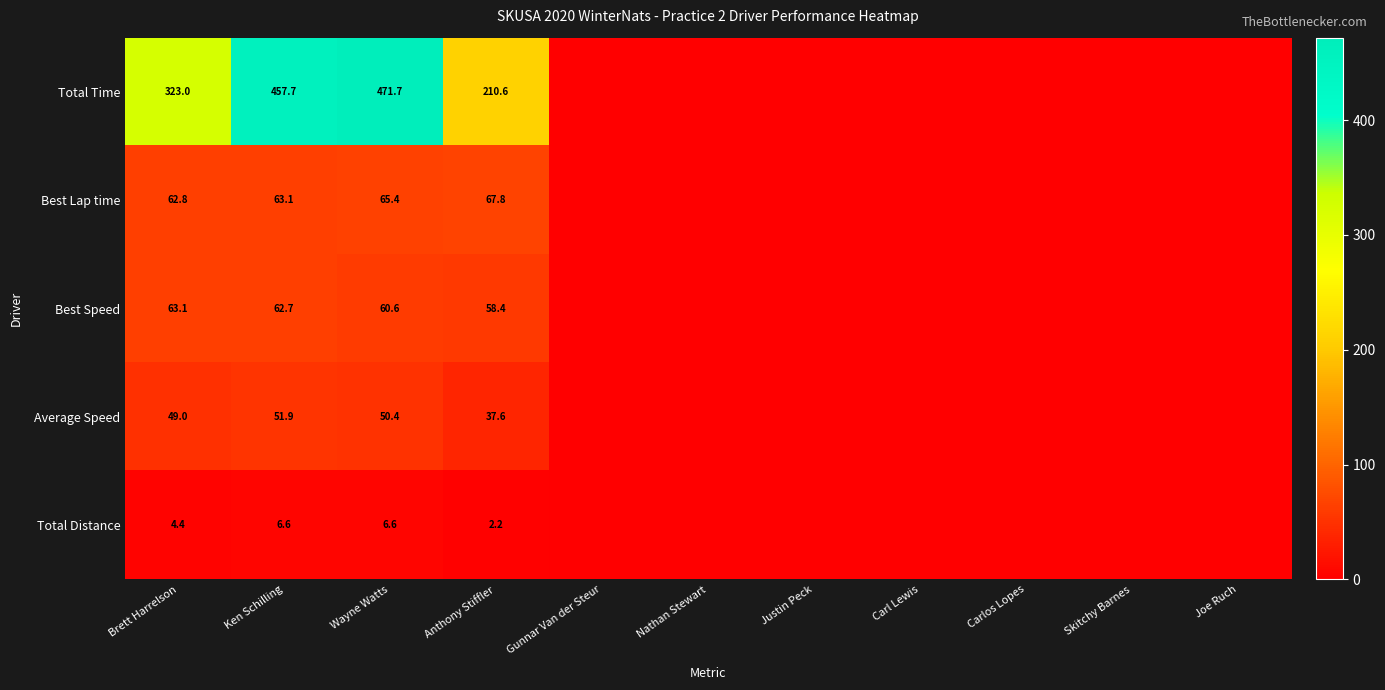

Rank the series at Wayne Watts from highest to lowest value.

Total Time, Best Lap time, Best Speed, Average Speed, Total Distance